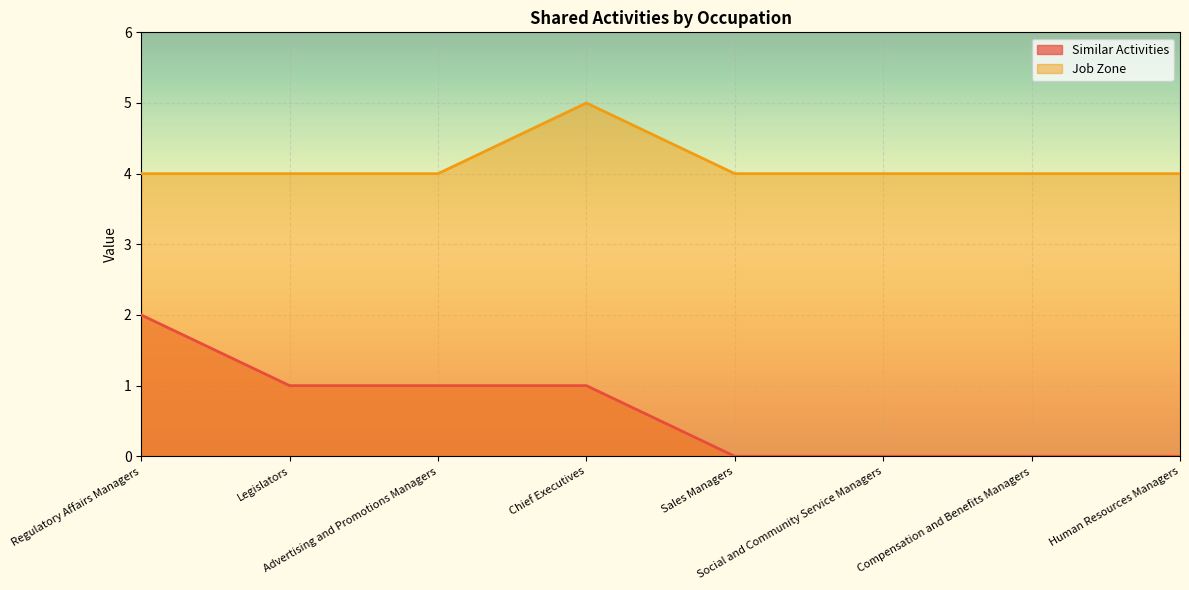

At which category is the sum across all series the highest?

Regulatory Affairs Managers